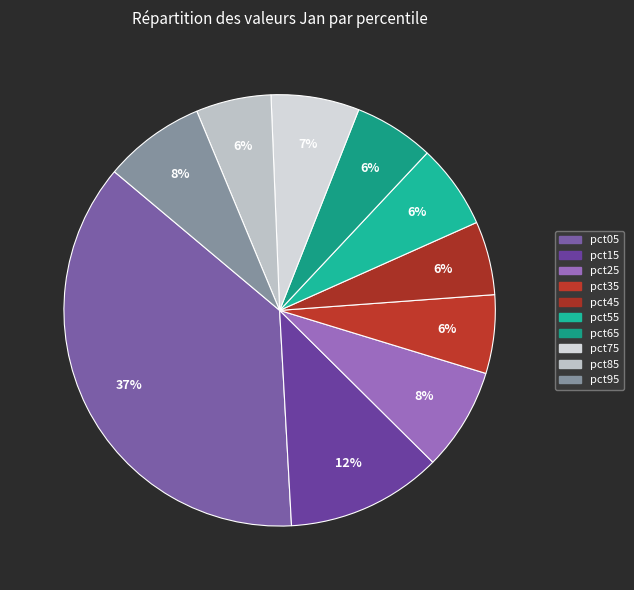

To the nearest percent, what is the difference between the pct15 and pct95 slice percentages?

4%